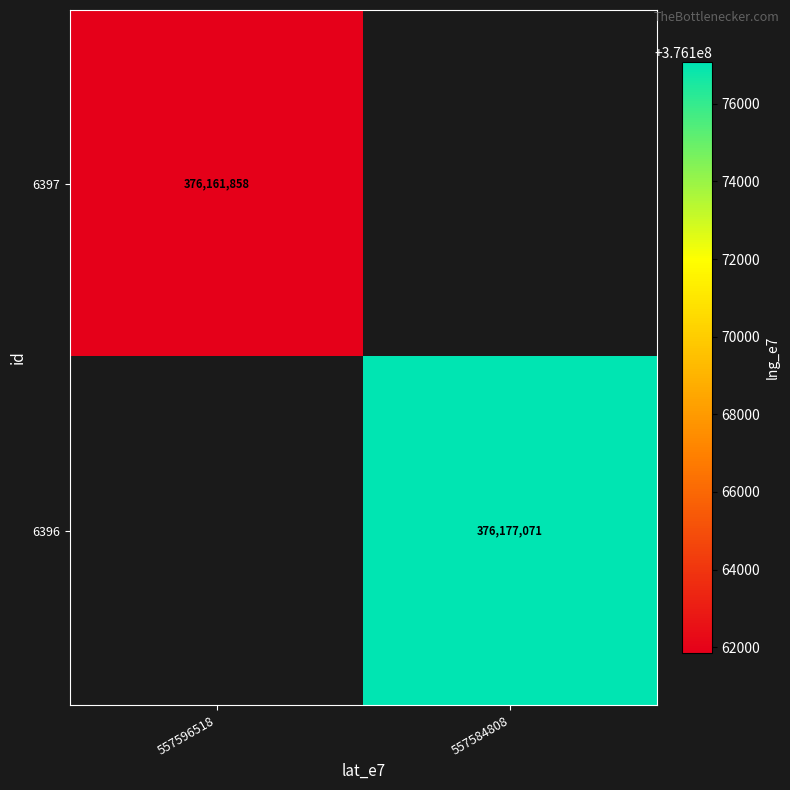

Which category has the lowest value across all series?

557596518